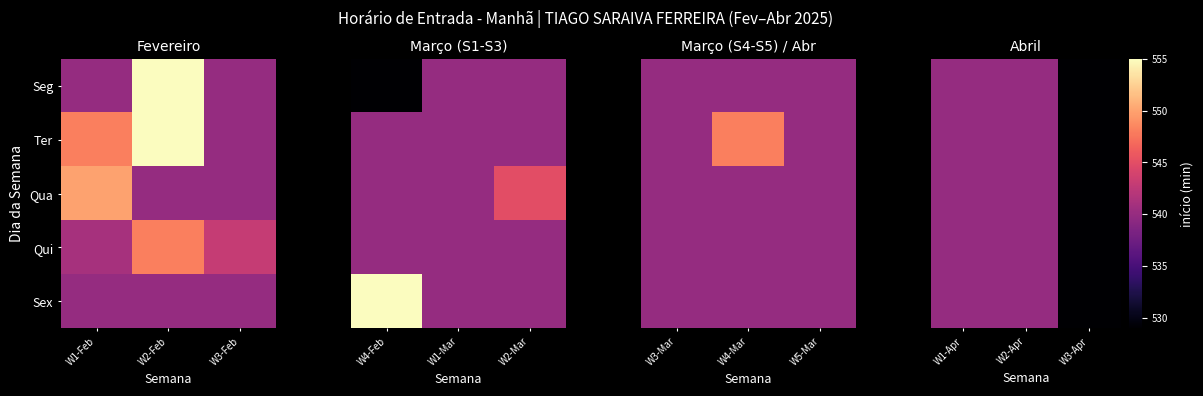

Rank the categories by Qui value from highest to lowest.

W1-Apr, W2-Apr, W3-Apr